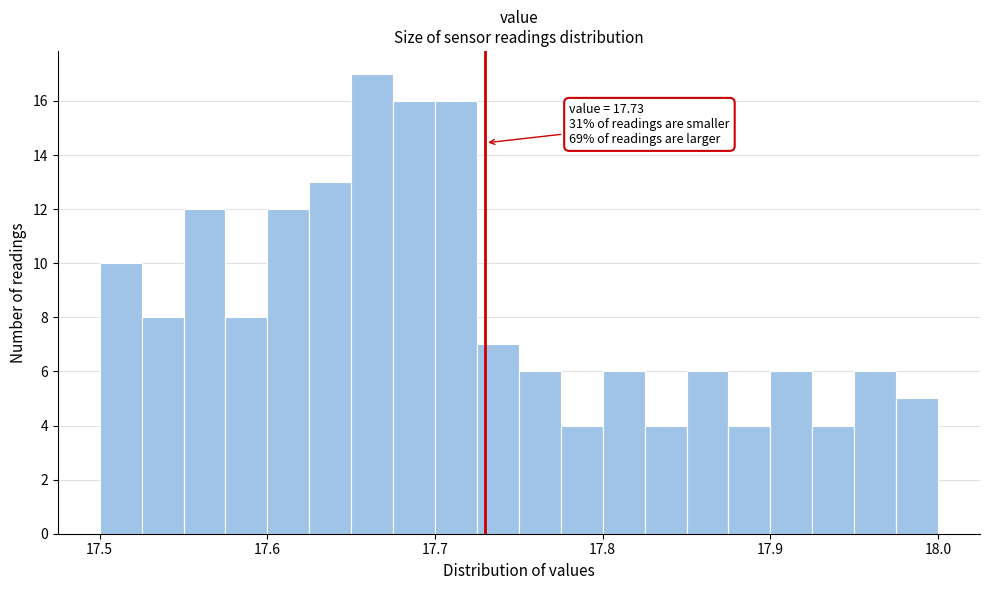

Read against the x-axis, roughly where is the centre of the tallest bar?

17.66